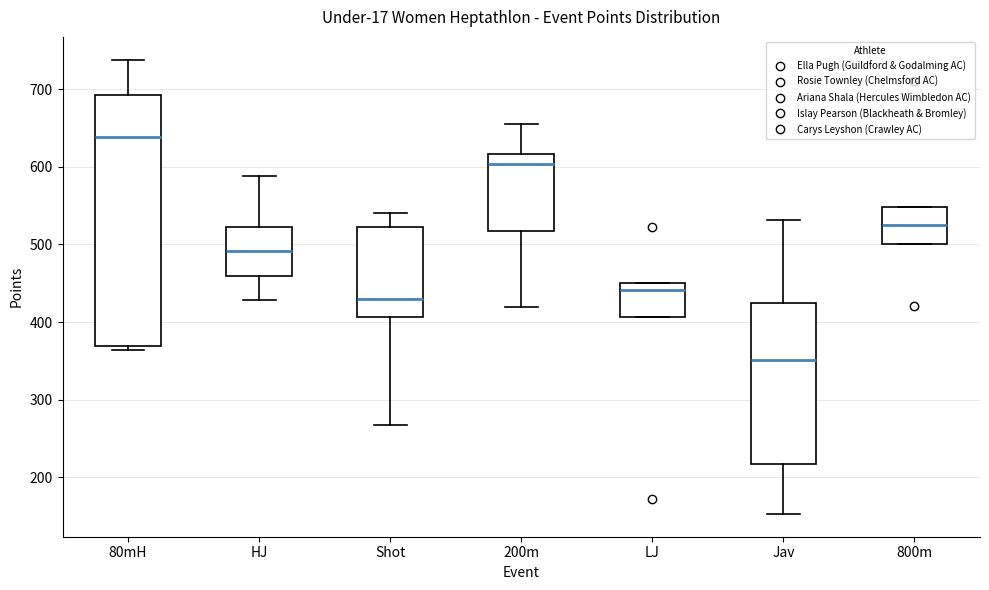

Which box is the tallest, from its lower edge to its upper edge?

80mH